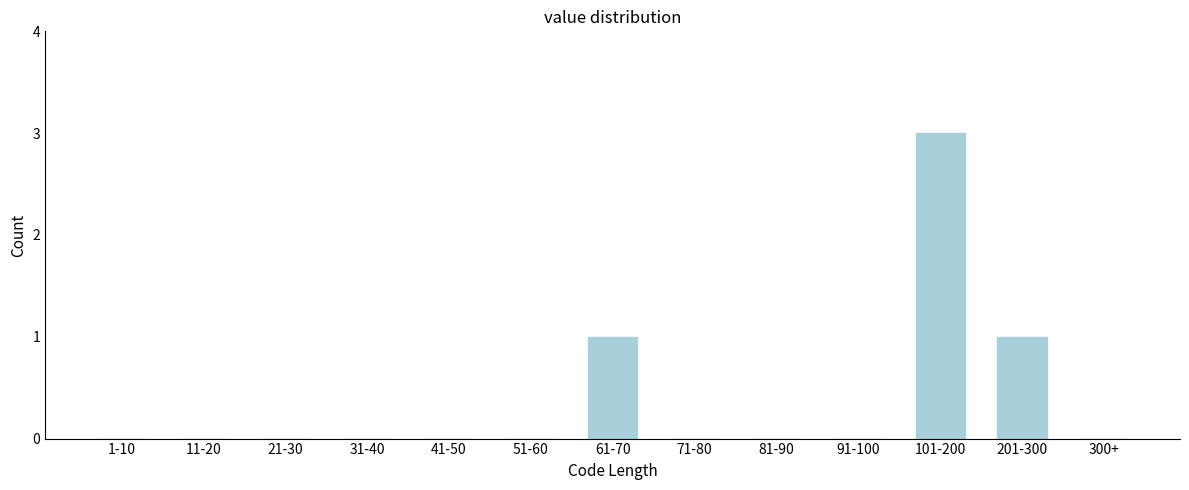

Reading right to left, extract all data points from this chart.

300+=0	201-300=1	101-200=3	91-100=0	81-90=0	71-80=0	61-70=1	51-60=0	41-50=0	31-40=0	21-30=0	11-20=0	1-10=0